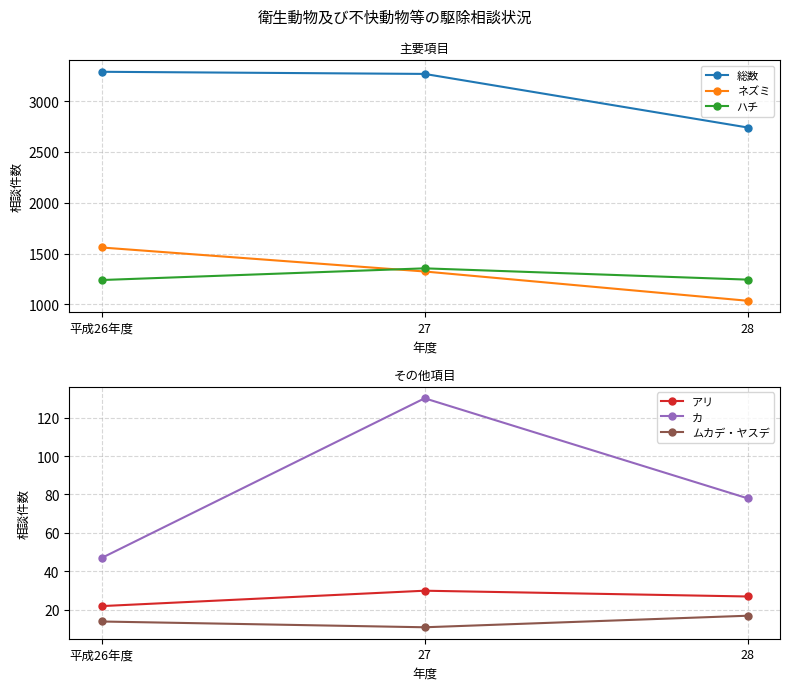

Is the value of ネズミ at 28 greater than the value of ハチ at 27?

No